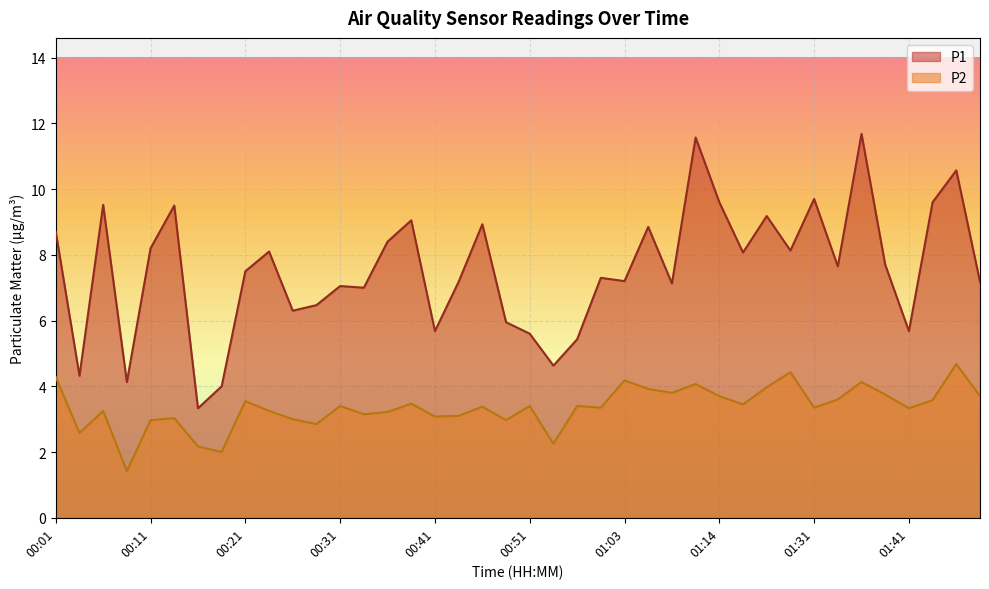

What is the difference between the maximum and minimum values in the P1 series?

8.3